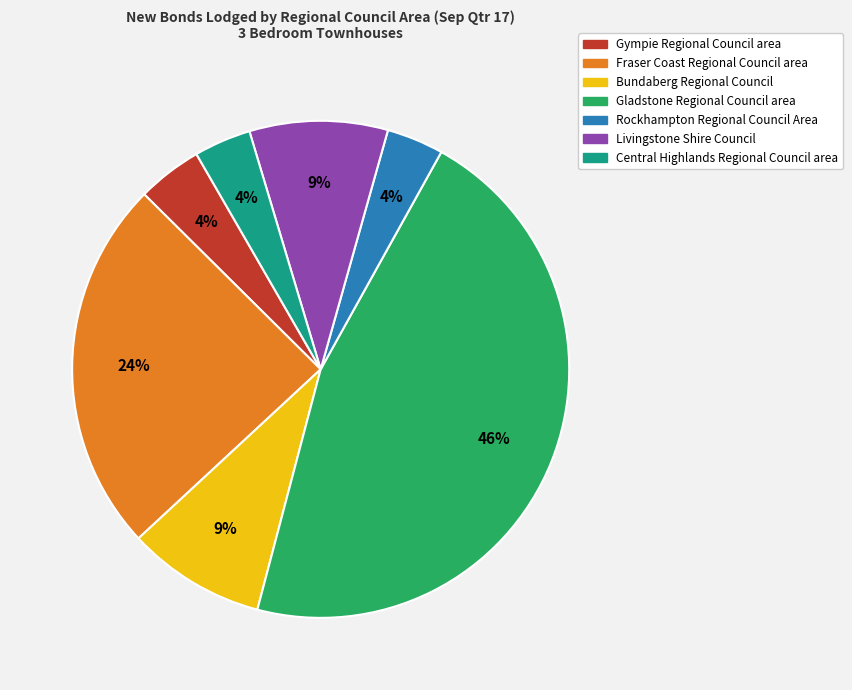

Do Rockhampton Regional Council Area and Central Highlands Regional Council area together represent more than half of the pie?

No